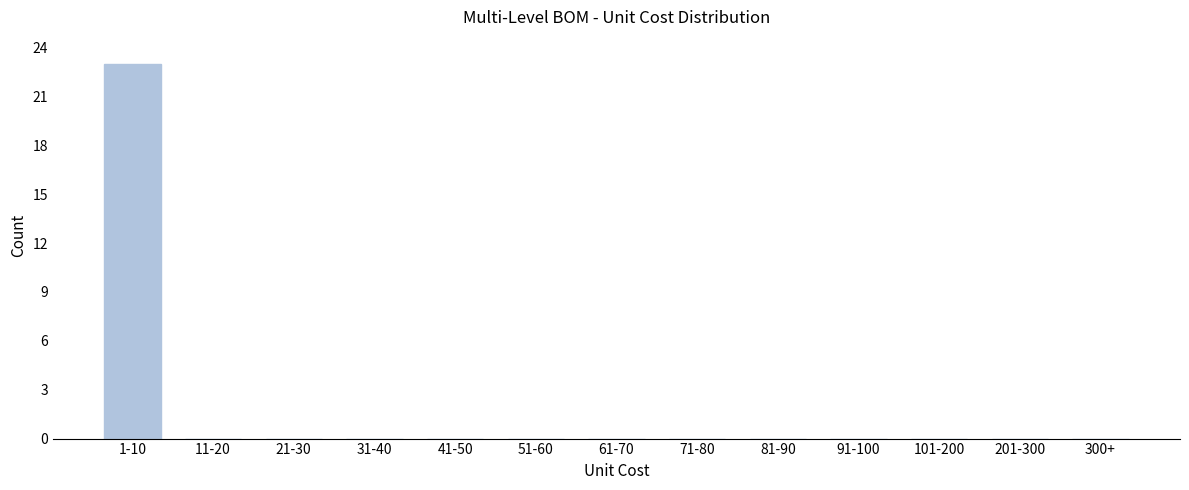

Reading left to right, extract all data points from this chart.

1-10=23	11-20=0	21-30=0	31-40=0	41-50=0	51-60=0	61-70=0	71-80=0	81-90=0	91-100=0	101-200=0	201-300=0	300+=0